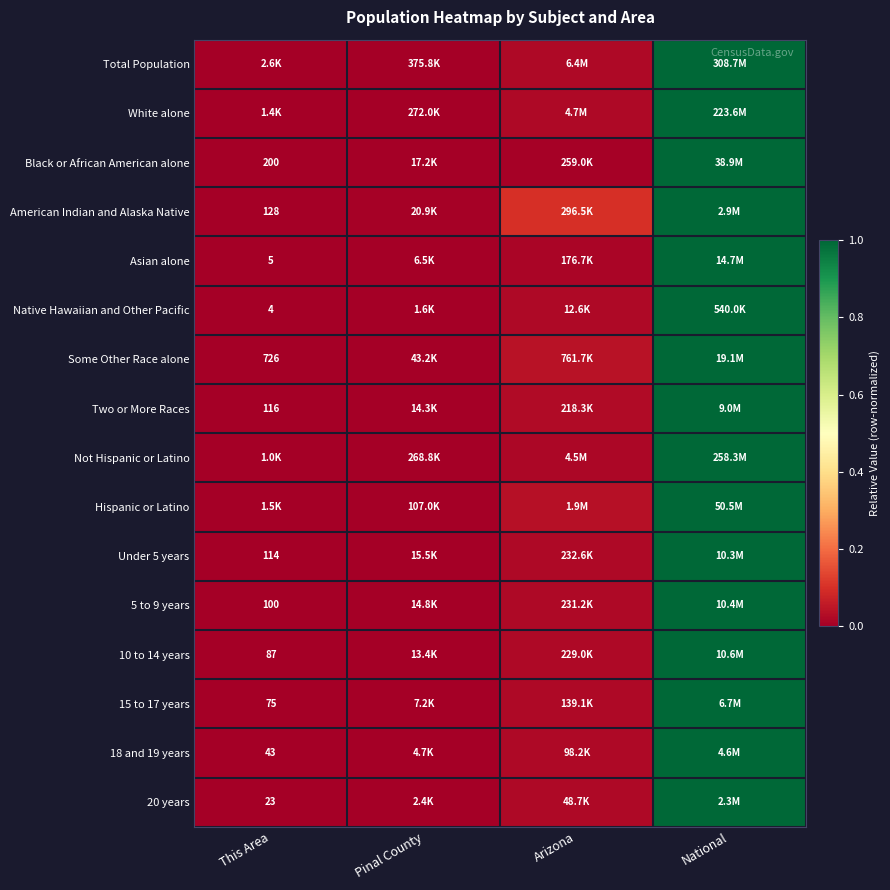

Is the value of Native Hawaiian and Other Pacific at This Area greater than the value of 10 to 14 years at This Area?

No